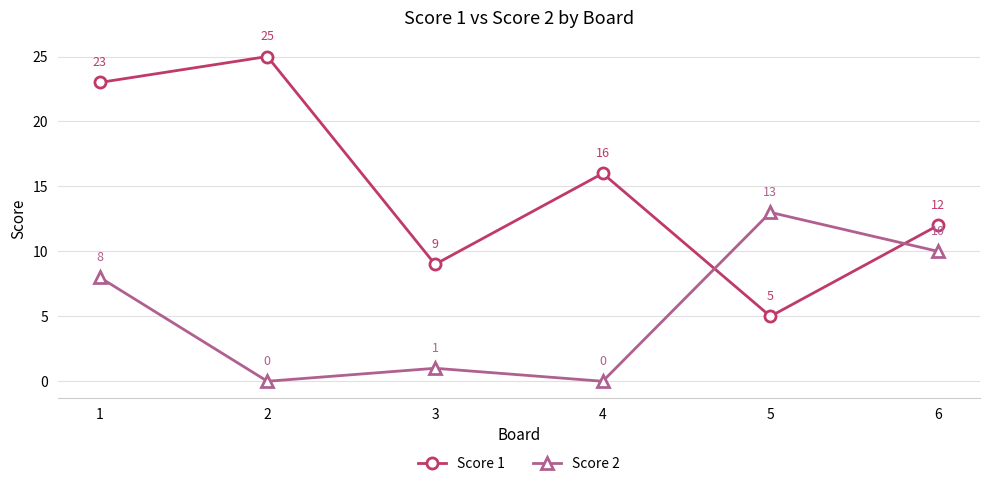

Where is the first local maximum for Score 2?

3